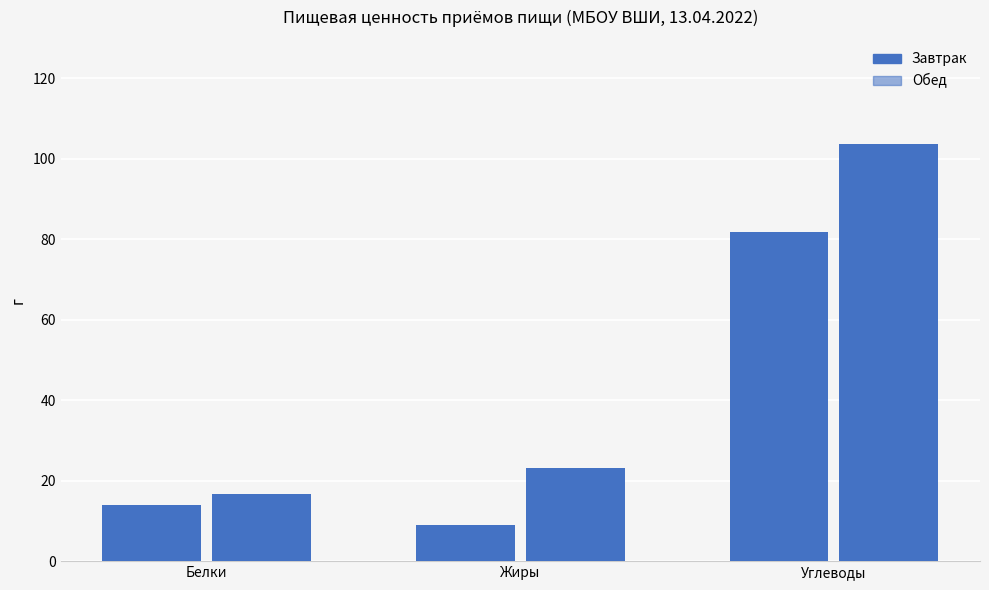

What is the average value of the Обед series?

47.8